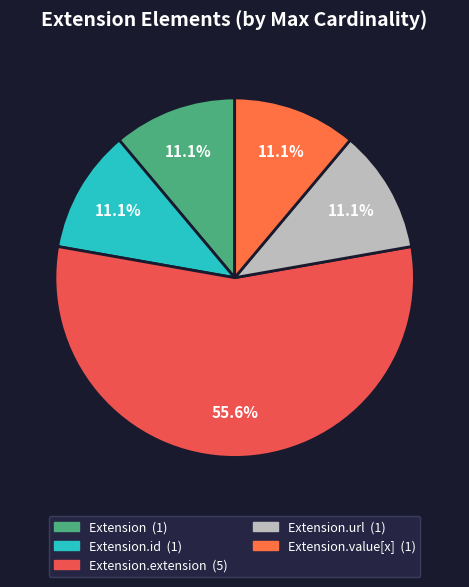

Which category has the smallest portion of the pie?

Extension